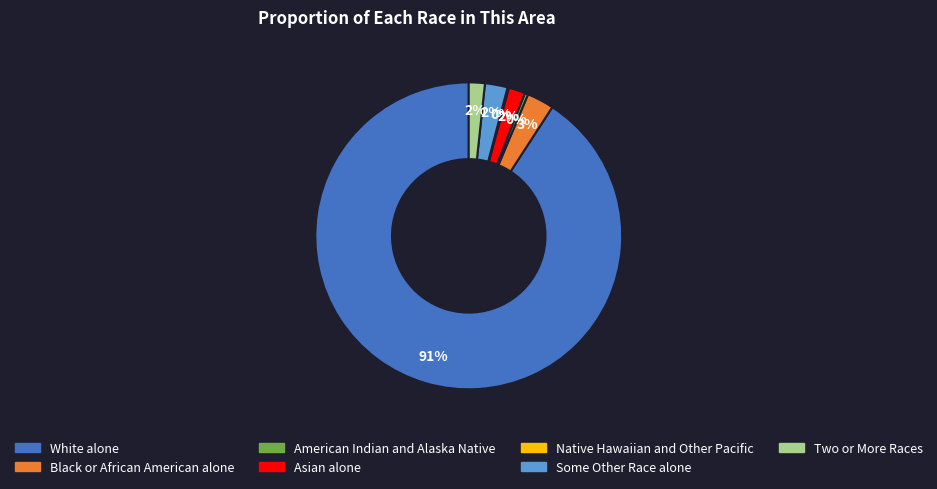

Which slice is the largest?

White alone